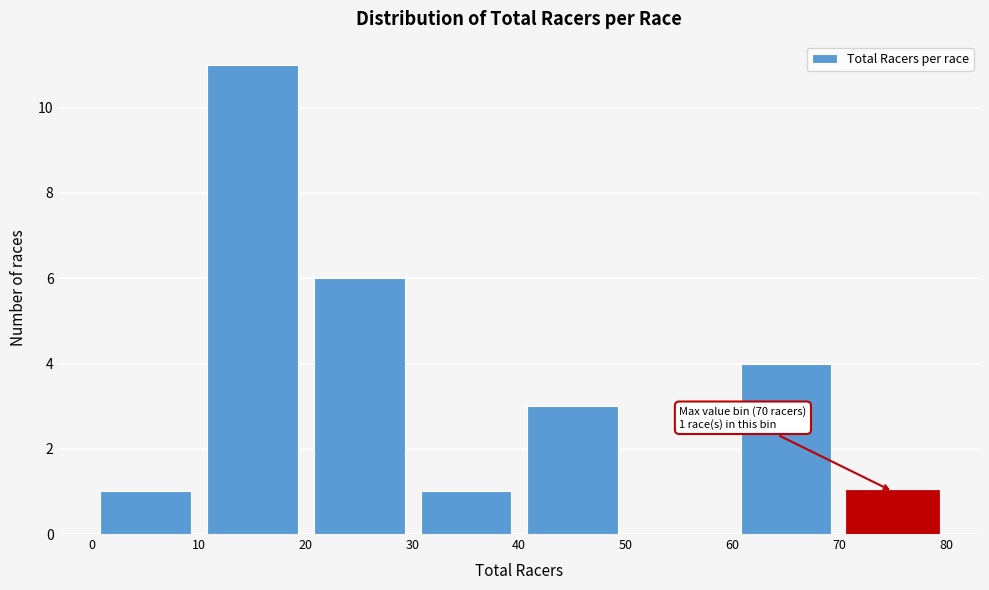

Over which range of the x-axis is the bar tallest?

10 to 20